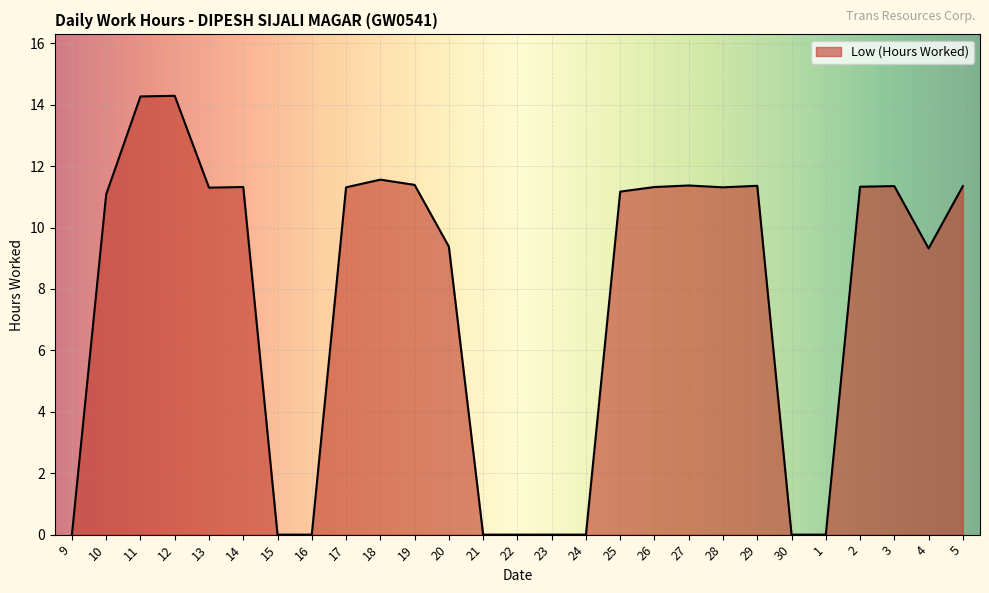

Is it true that the value at 4 is 9.3?

True